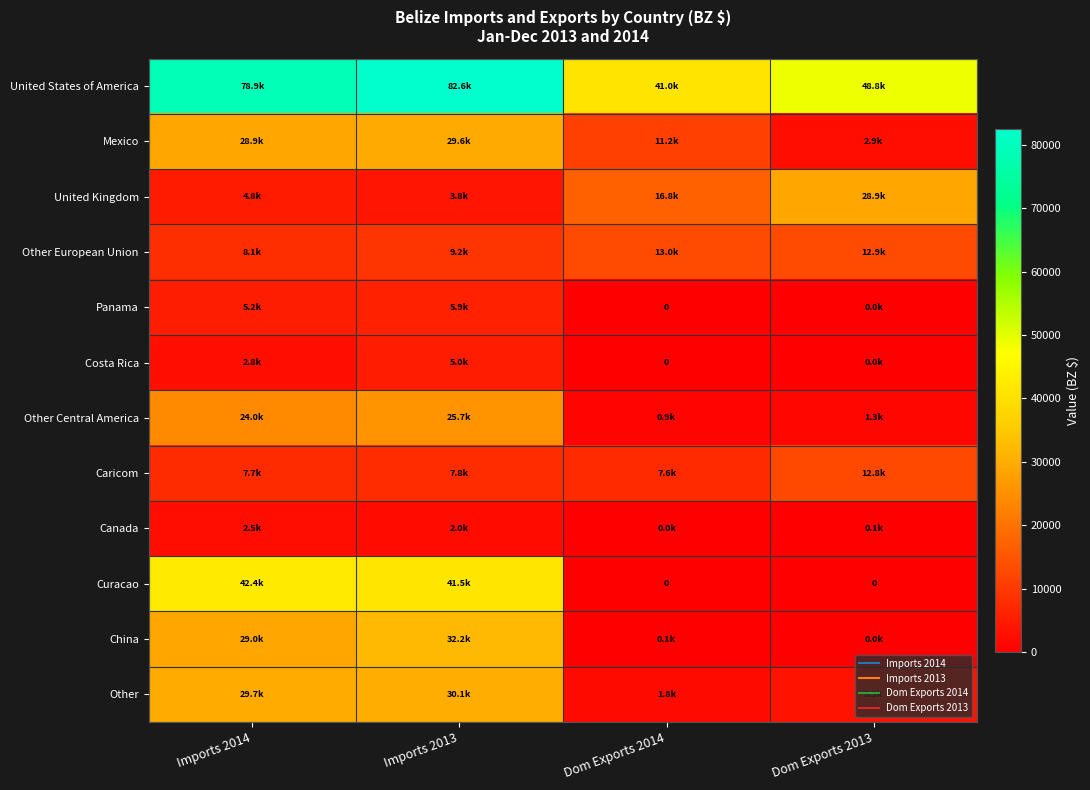

Rank the series at Imports 2013 from lowest to highest value.

Canada, United Kingdom, Costa Rica, Panama, Caricom, Other European Union, Other Central America, Mexico, Other, China, Curacao, United States of America